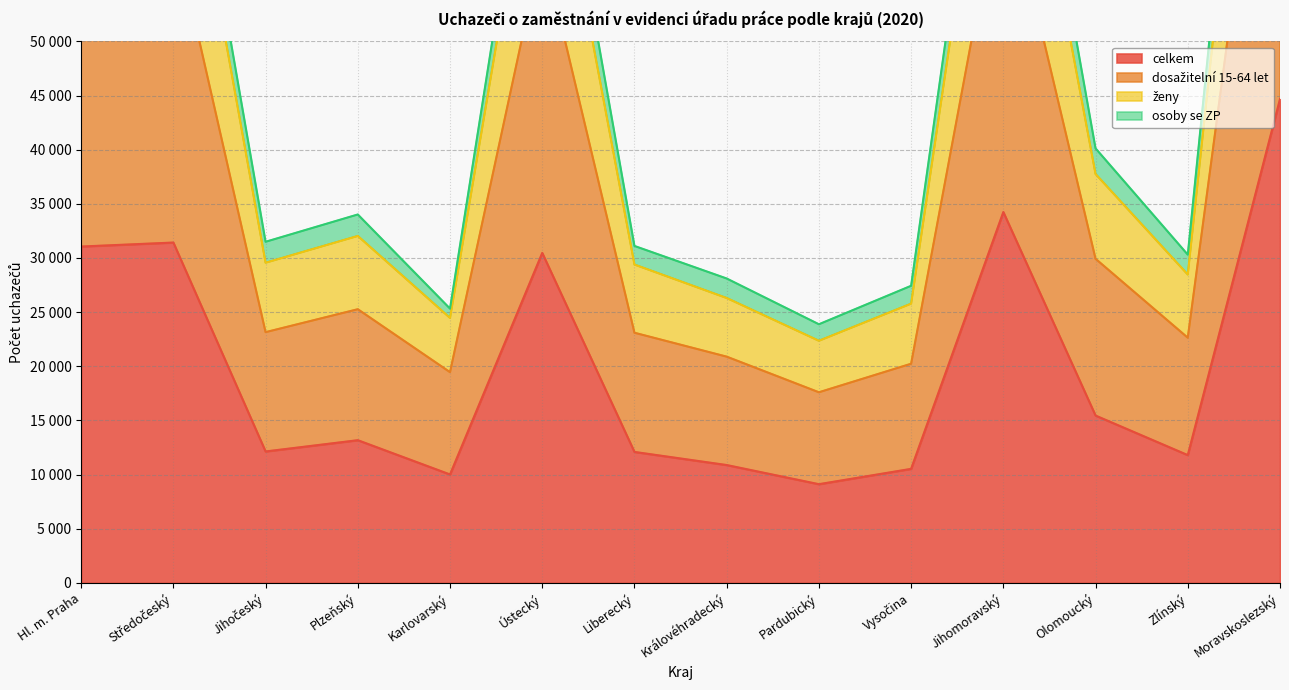

Where does the dosažitelní 15-64 let series first go above 25268?

Hl. m. Praha